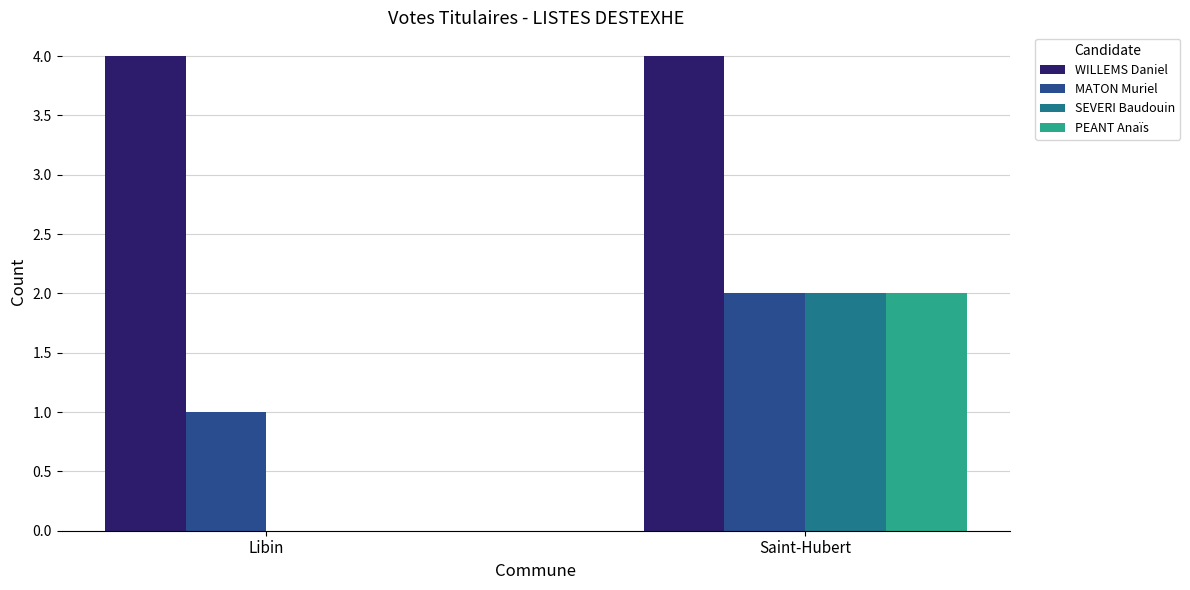

Which category has the highest value in the PEANT Anaïs series?

Saint-Hubert